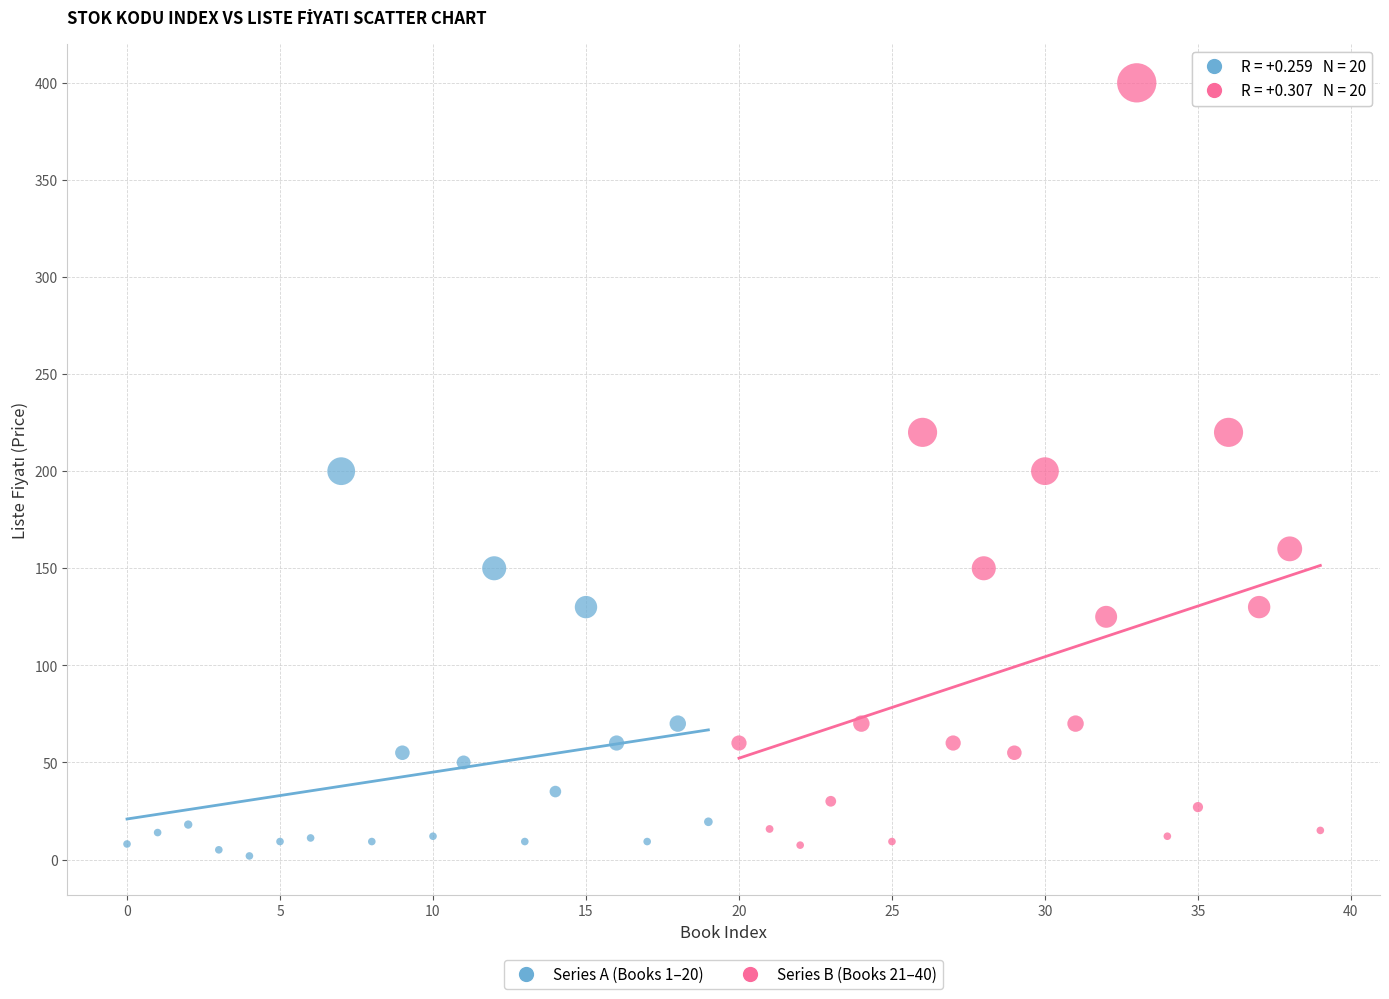

Which series reaches the minimum Y coordinate?

Series A (Books 1–20)